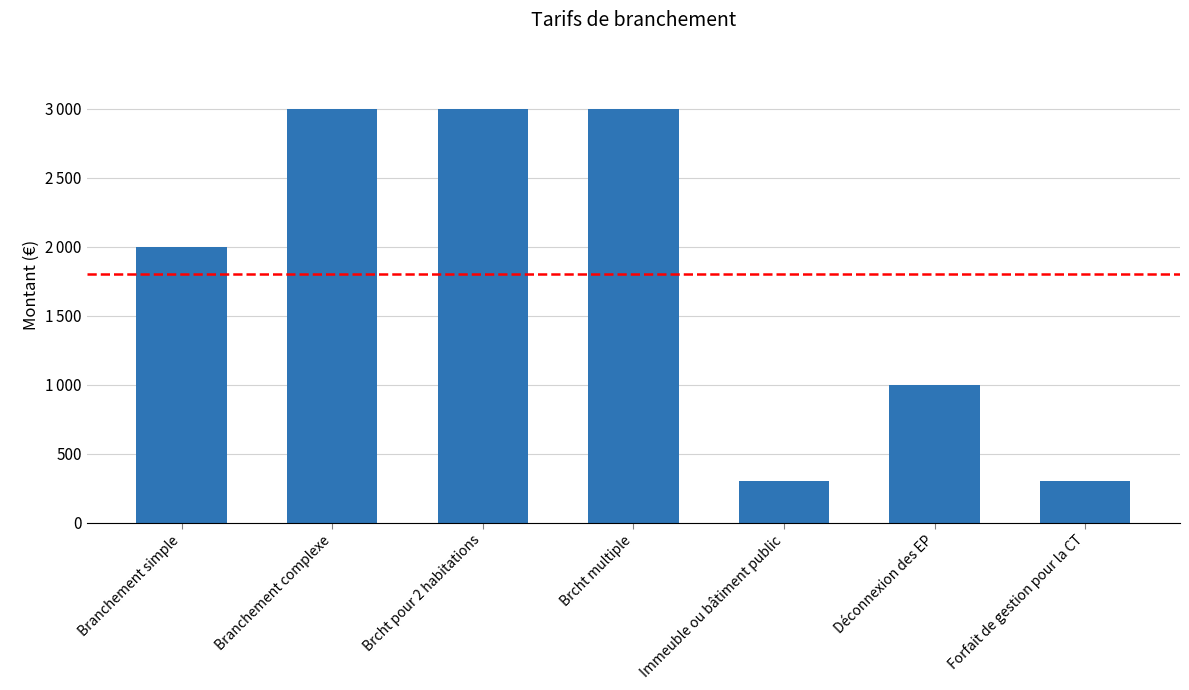

Are the bars horizontal?

No